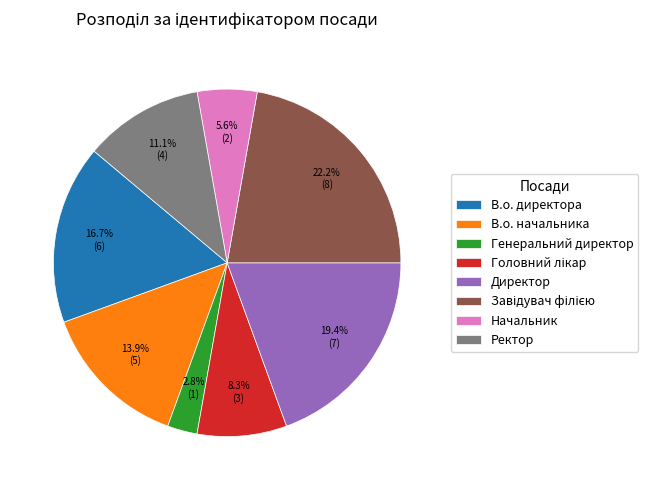

How many segments does this pie chart have?

8